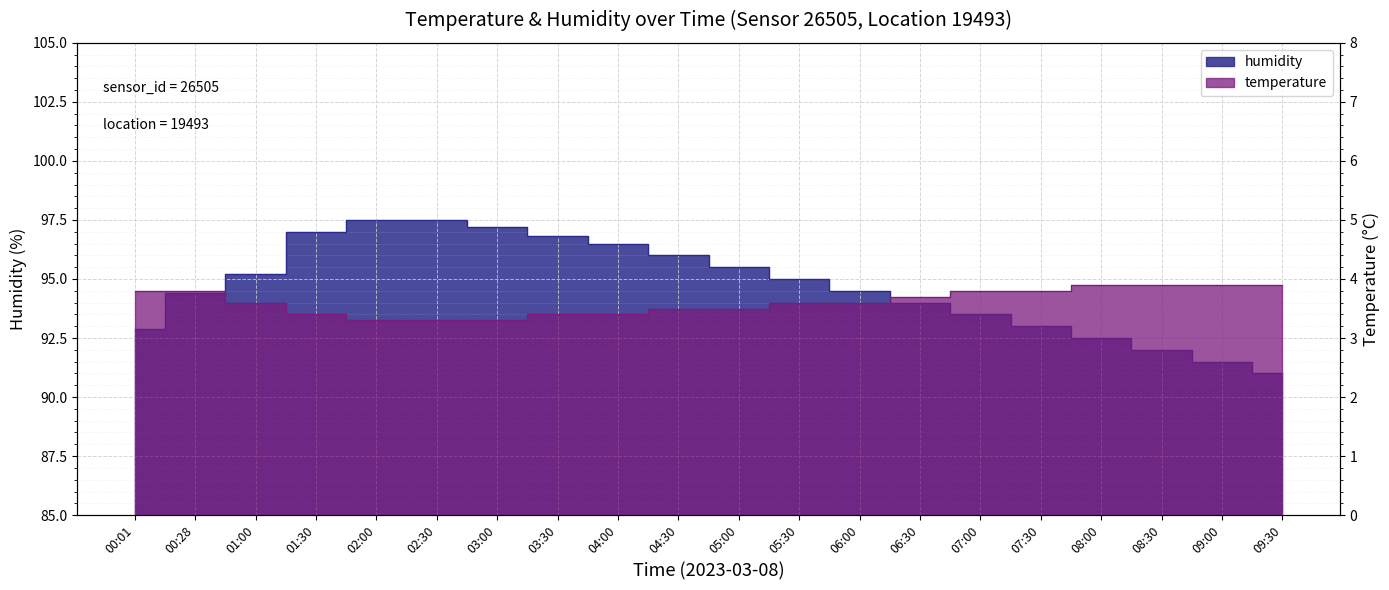

What is the maximum value shown in the chart?

97.5